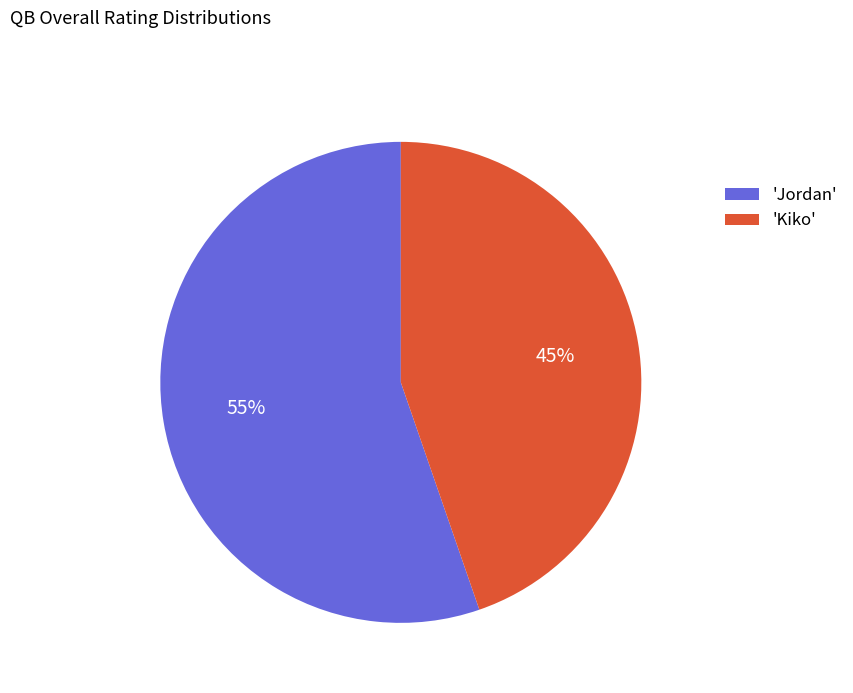

Between 'Kiko' and 'Jordan', which is larger?

'Jordan'